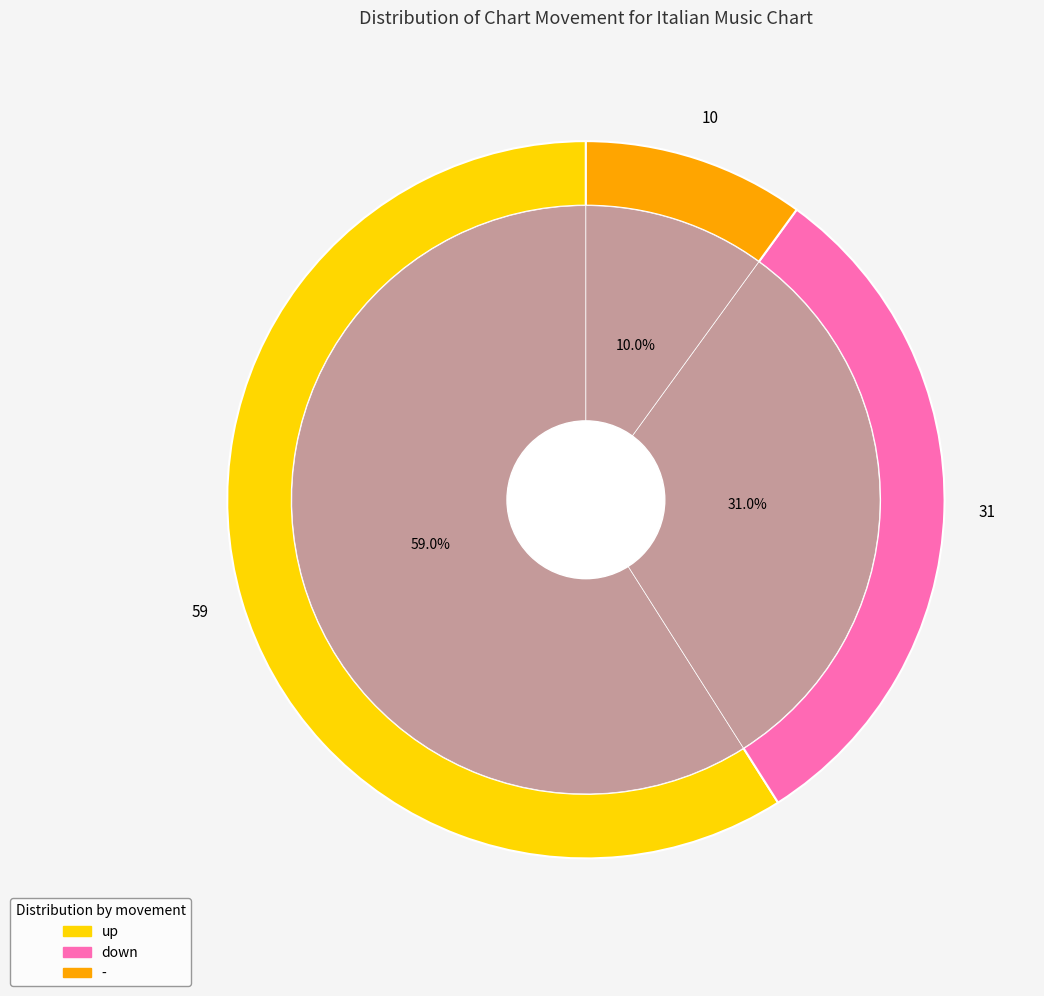

Rank the categories by value from lowest to highest.

-, down, up